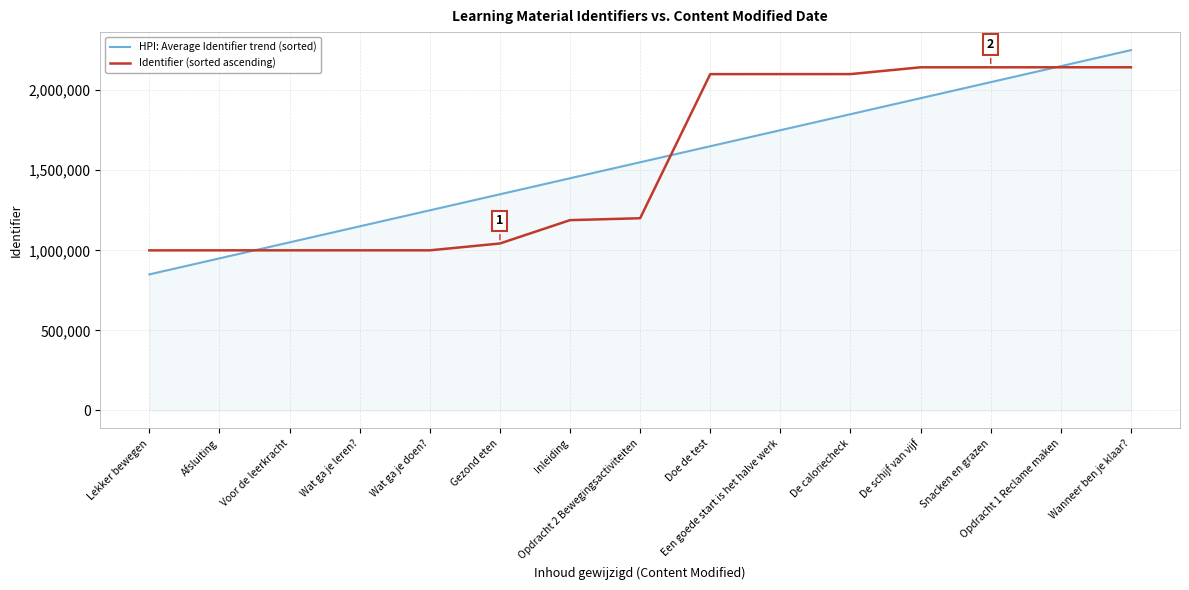

True or false: HPI: Average Identifier trend (sorted) and Identifier (sorted ascending) cross at least once.

True